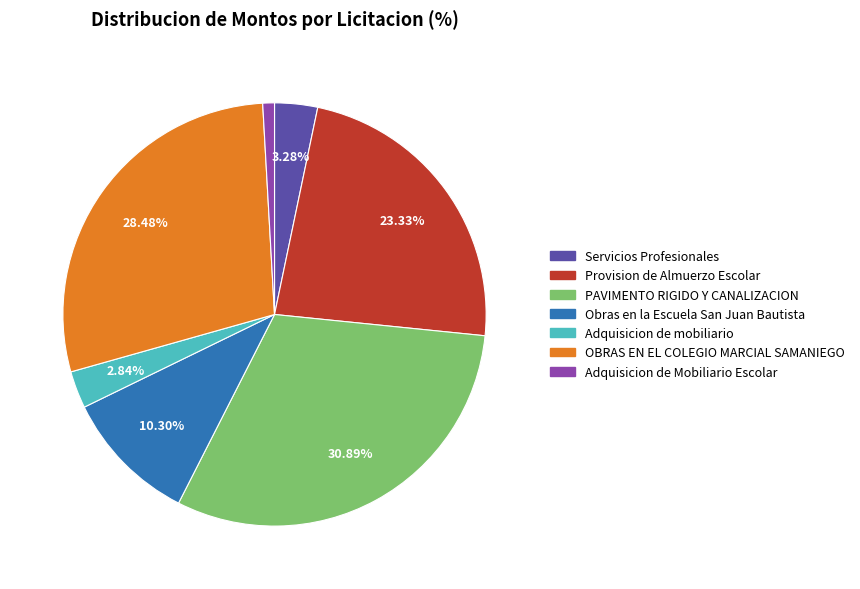

The PAVIMENTO RIGIDO Y CANALIZACION slice represents 31% of the pie. True or false?

True